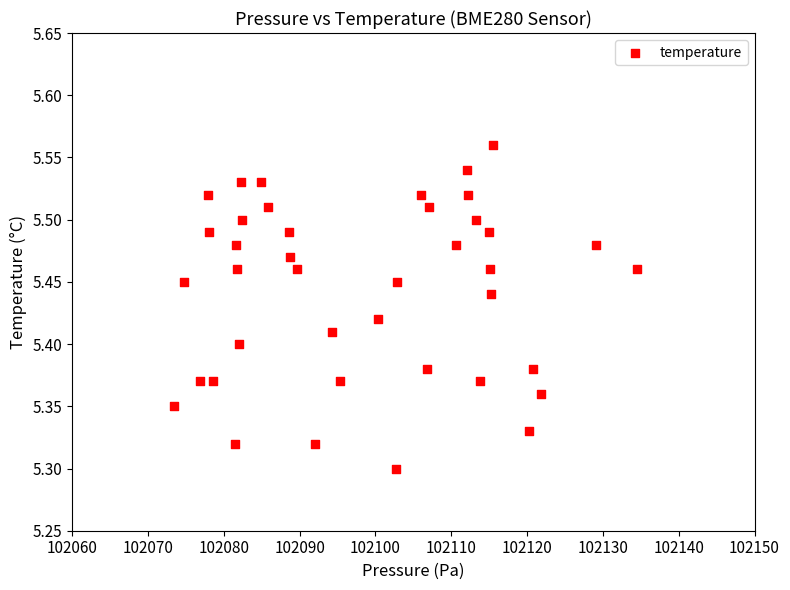

What is the range of X values (max minus min)?

61.1